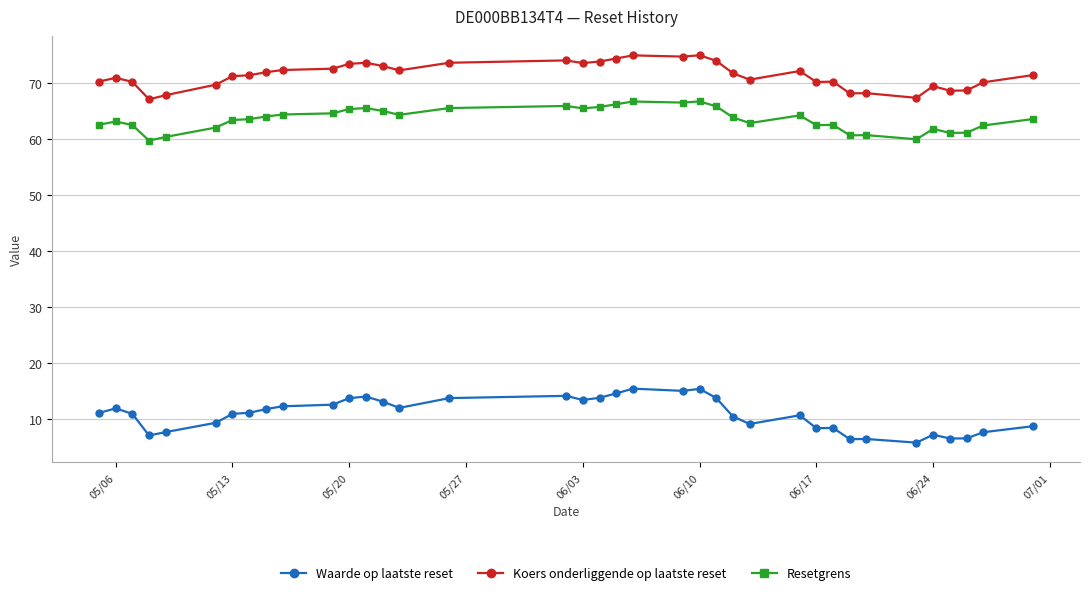

What is the value of the Waarde op laatste reset point at the 34th from the left?

6.5